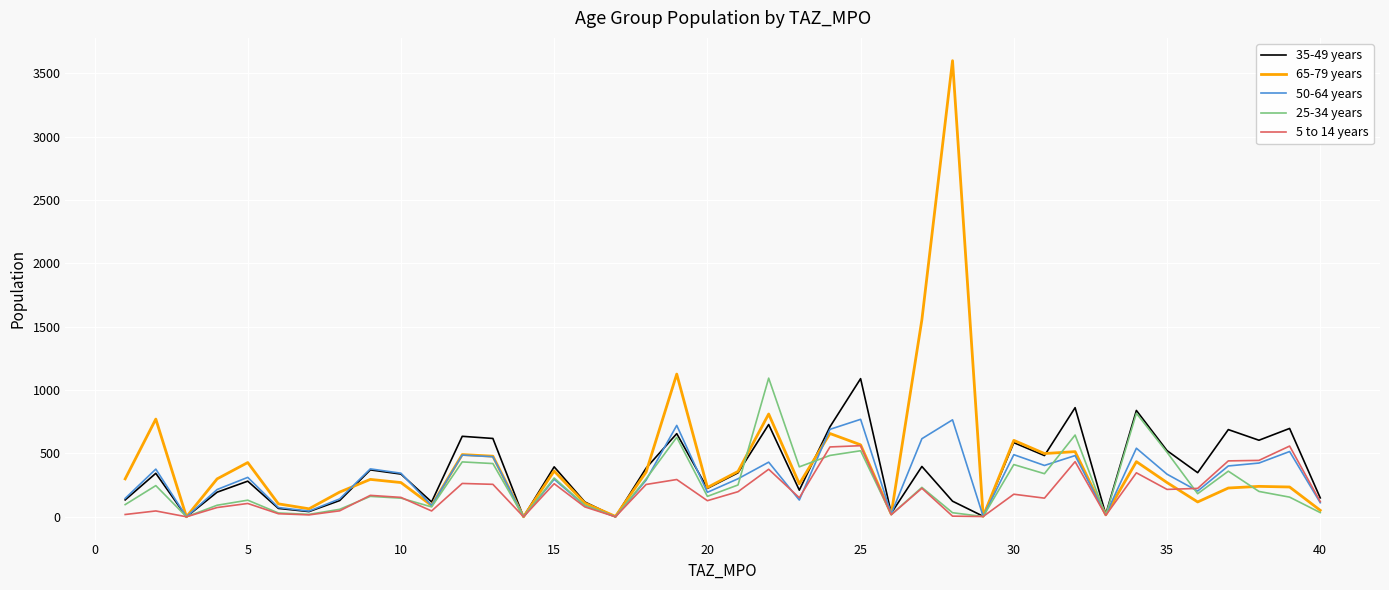

Which series has the widest spread of values?

65-79 years